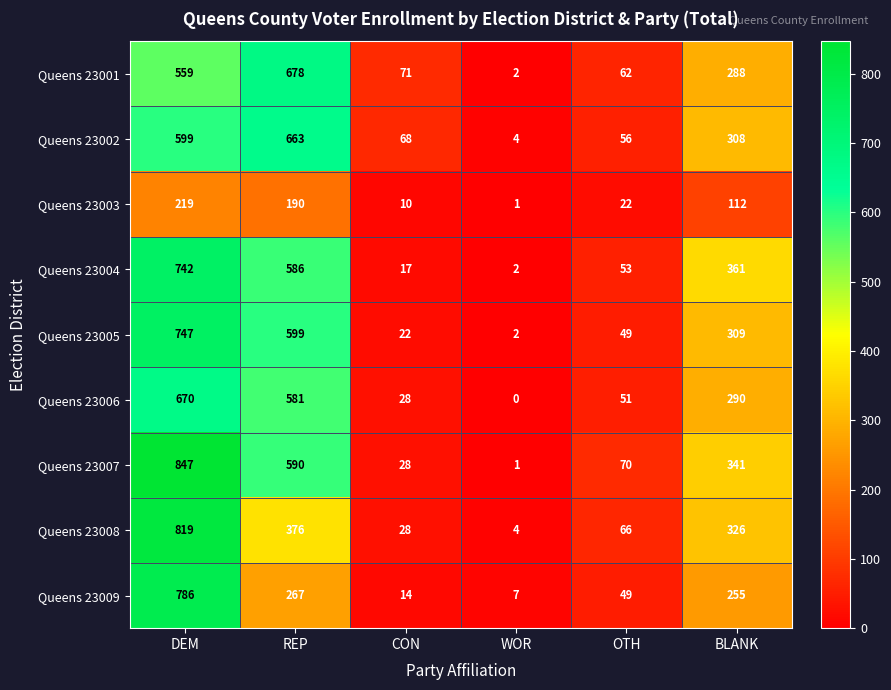

Is it true that Queens 23003 equals 16 at CON?

False